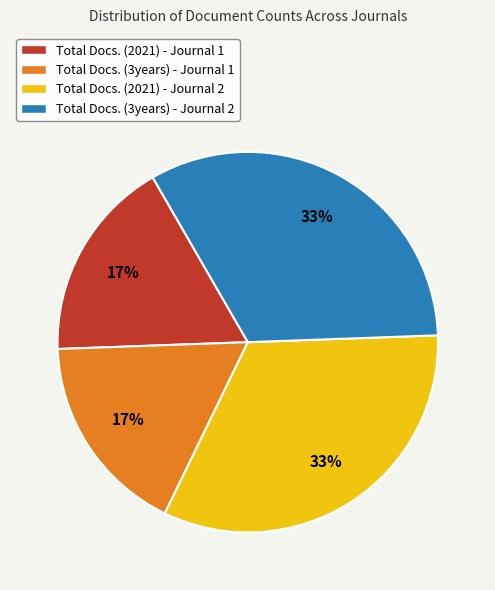

How many segments does this pie chart have?

4